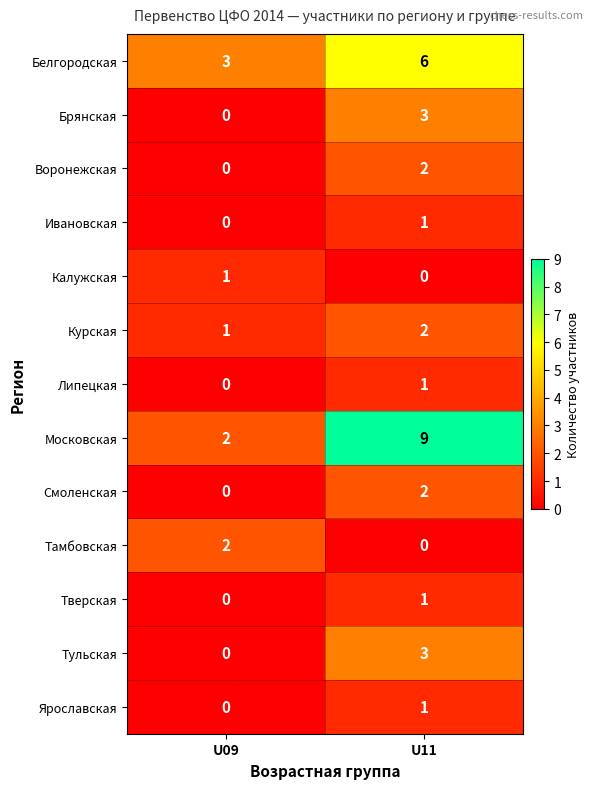

Reading left to right, extract all data points from this chart.

Белгородская: 3	6
Брянская: 0	3
Воронежская: 0	2
Ивановская: 0	1
Калужская: 1	0
Курская: 1	2
Липецкая: 0	1
Московская: 2	9
Смоленская: 0	2
Тамбовская: 2	0
Тверская: 0	1
Тульская: 0	3
Ярославская: 0	1